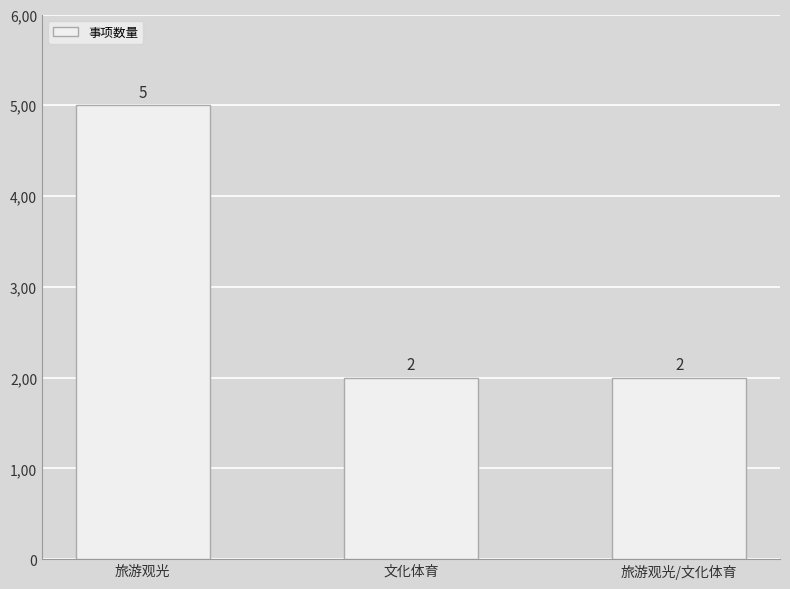

Does the chart contain any negative values?

No